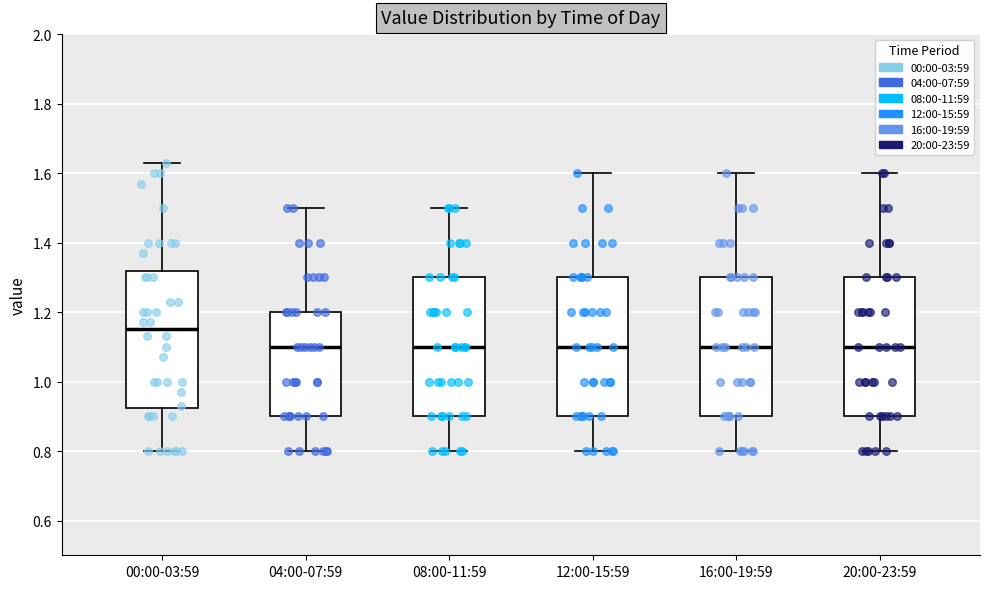

Reading left to right, read every box against the y-axis: the position of its median line, the range the box covers, and the ends of its whiskers. The values are not printed on the chart, so give them approximately, as read against the axis.

00:00-03:59: median 1.16, box 0.92 to 1.32, whiskers 0.80 to 1.64
04:00-07:59: median 1.10, box 0.90 to 1.20, whiskers 0.80 to 1.50
08:00-11:59: median 1.10, box 0.90 to 1.30, whiskers 0.80 to 1.50
12:00-15:59: median 1.10, box 0.90 to 1.30, whiskers 0.80 to 1.60
16:00-19:59: median 1.10, box 0.90 to 1.30, whiskers 0.80 to 1.60
20:00-23:59: median 1.10, box 0.90 to 1.30, whiskers 0.80 to 1.60